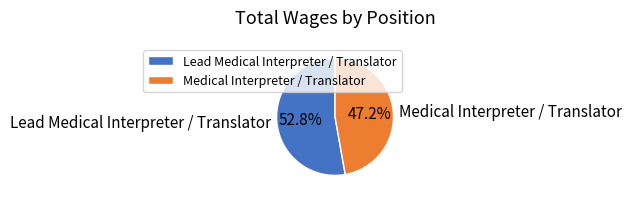

What percentage is NOT represented by Medical Interpreter / Translator?

52.8%